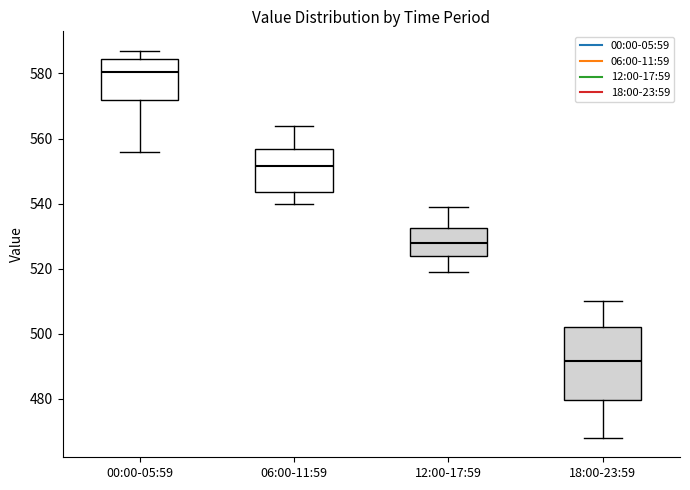

Which box has the lowest median line?

18:00-23:59